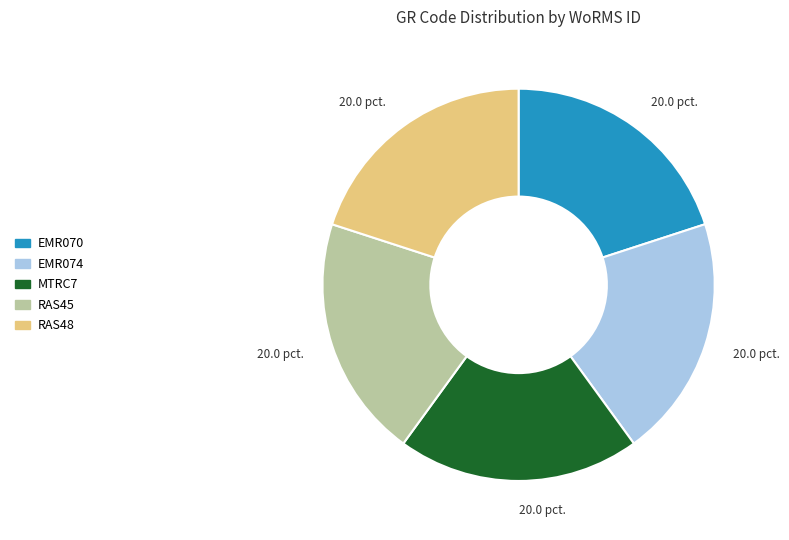

True or false: RAS48 accounts for 27% of the total.

False